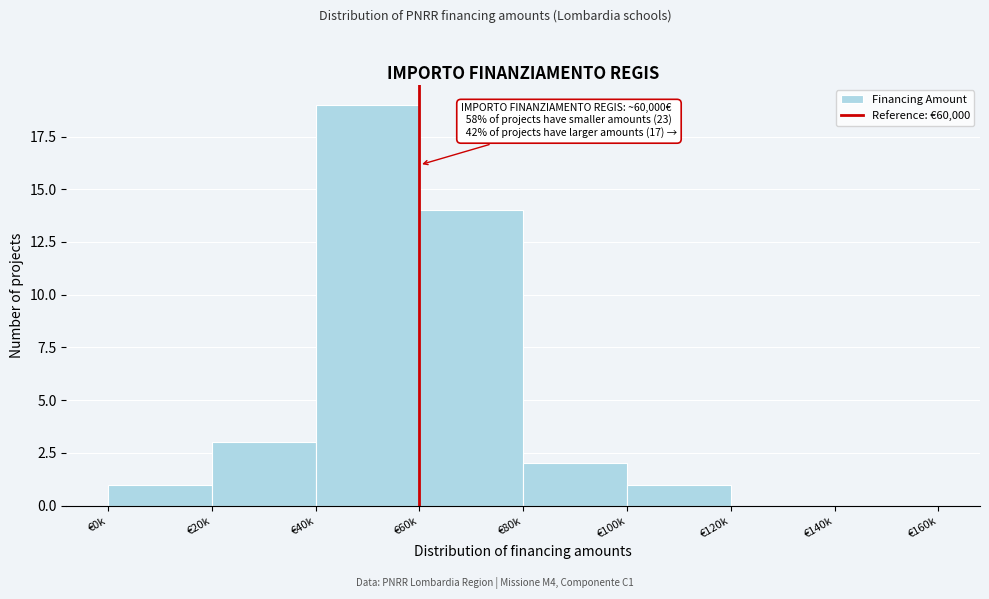

Reading left to right, transcribe all the data shown in this chart.

€0k=1	€20k=3	€40k=19	€60k=14	€80k=2	€100k=1	€120k=0	€140k=0